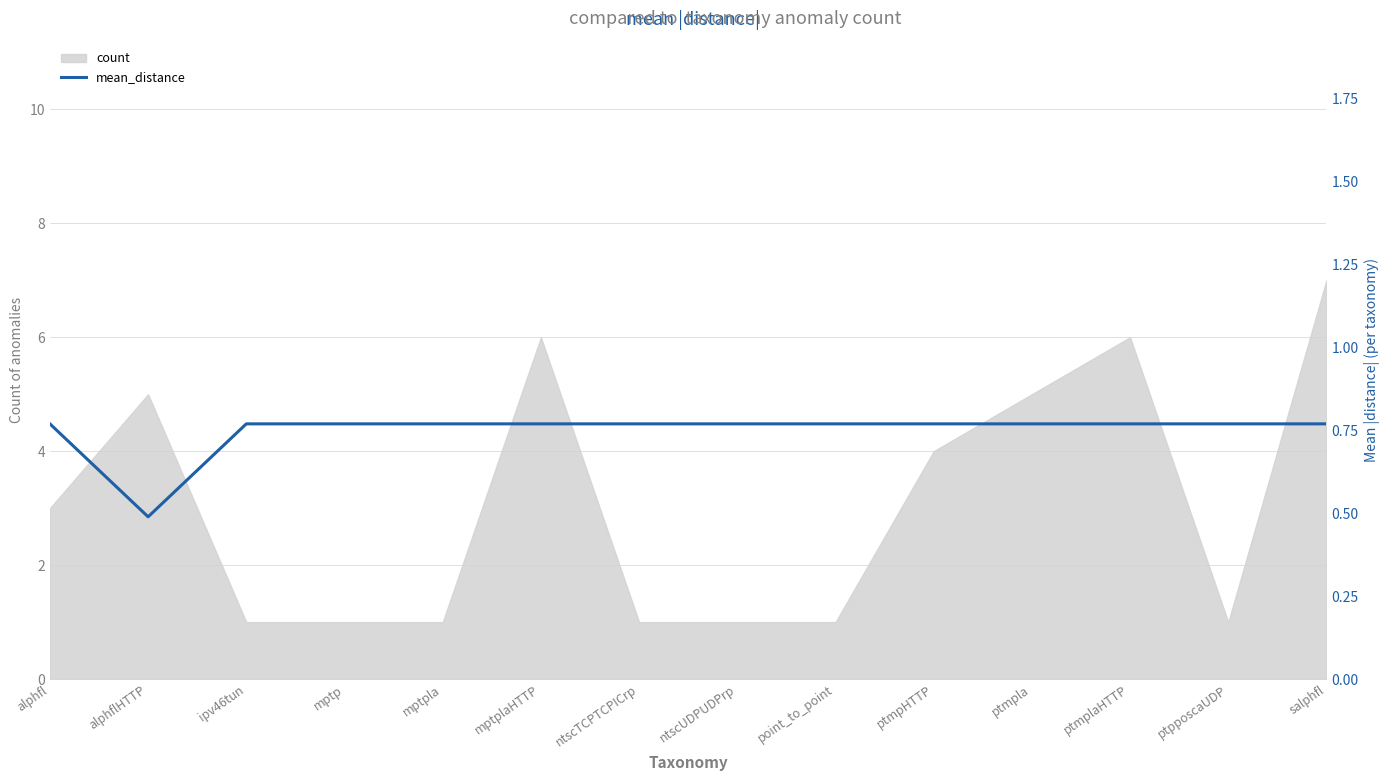

The value of count at ntscUDPUDPrp is 0. True or false?

False